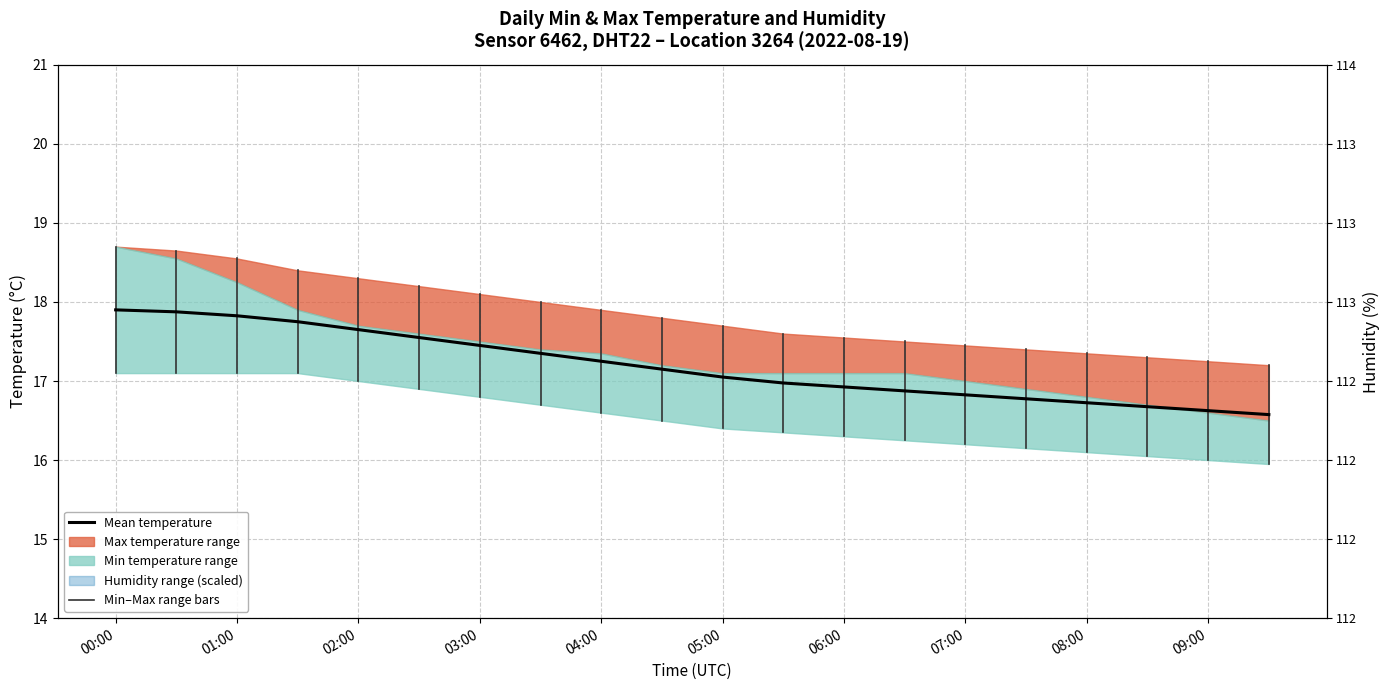

Does the chart have visible grid lines?

Yes